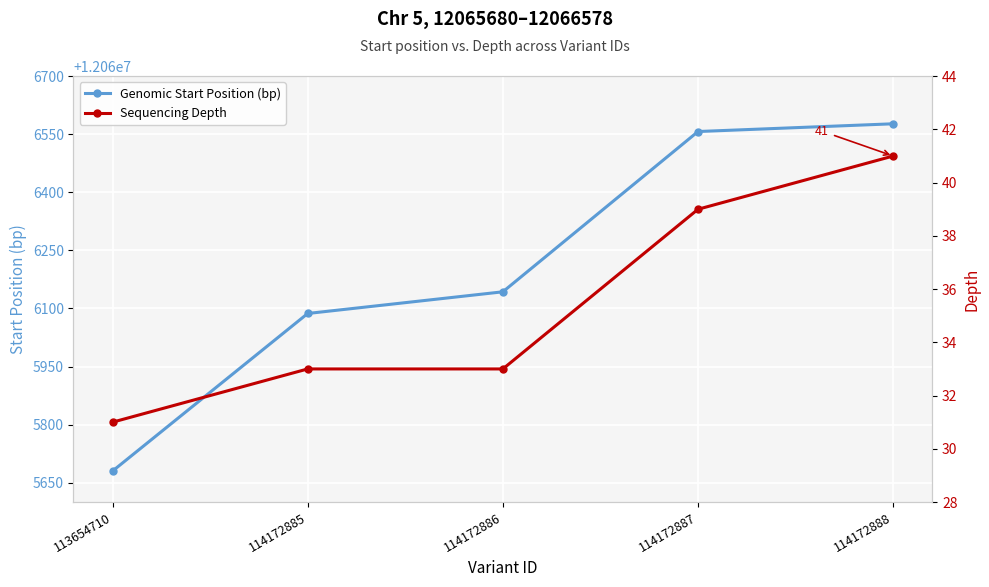

What is the difference between the maximum and second lowest values in the Genomic Start Position (bp) series?

490